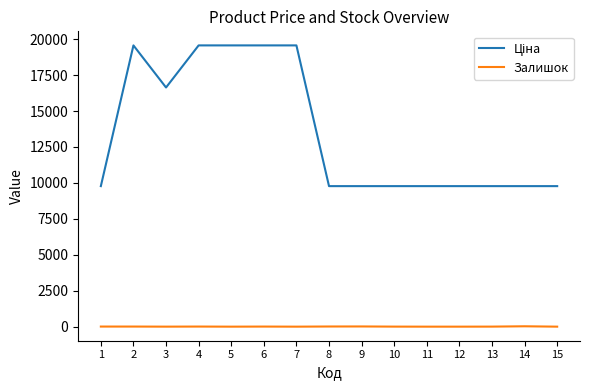

The value of Залишок at 5 is 0.0. True or false?

True